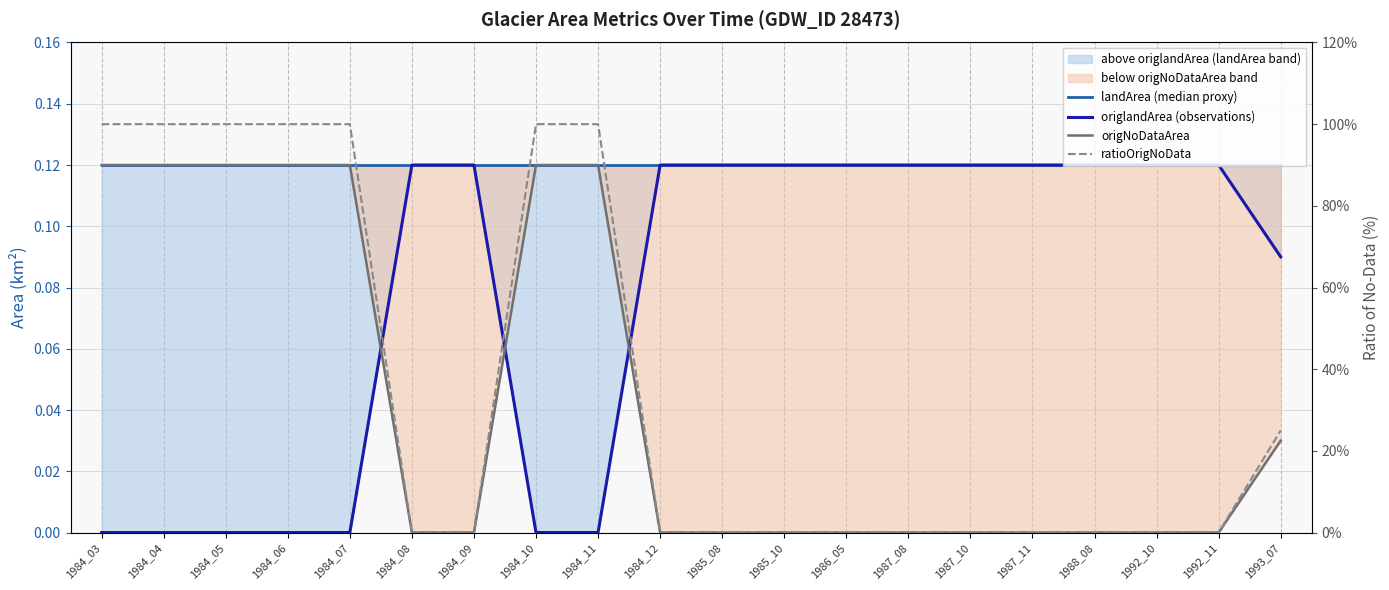

True or false: origlandArea (observations) and ratioOrigNoData intersect in this chart.

True